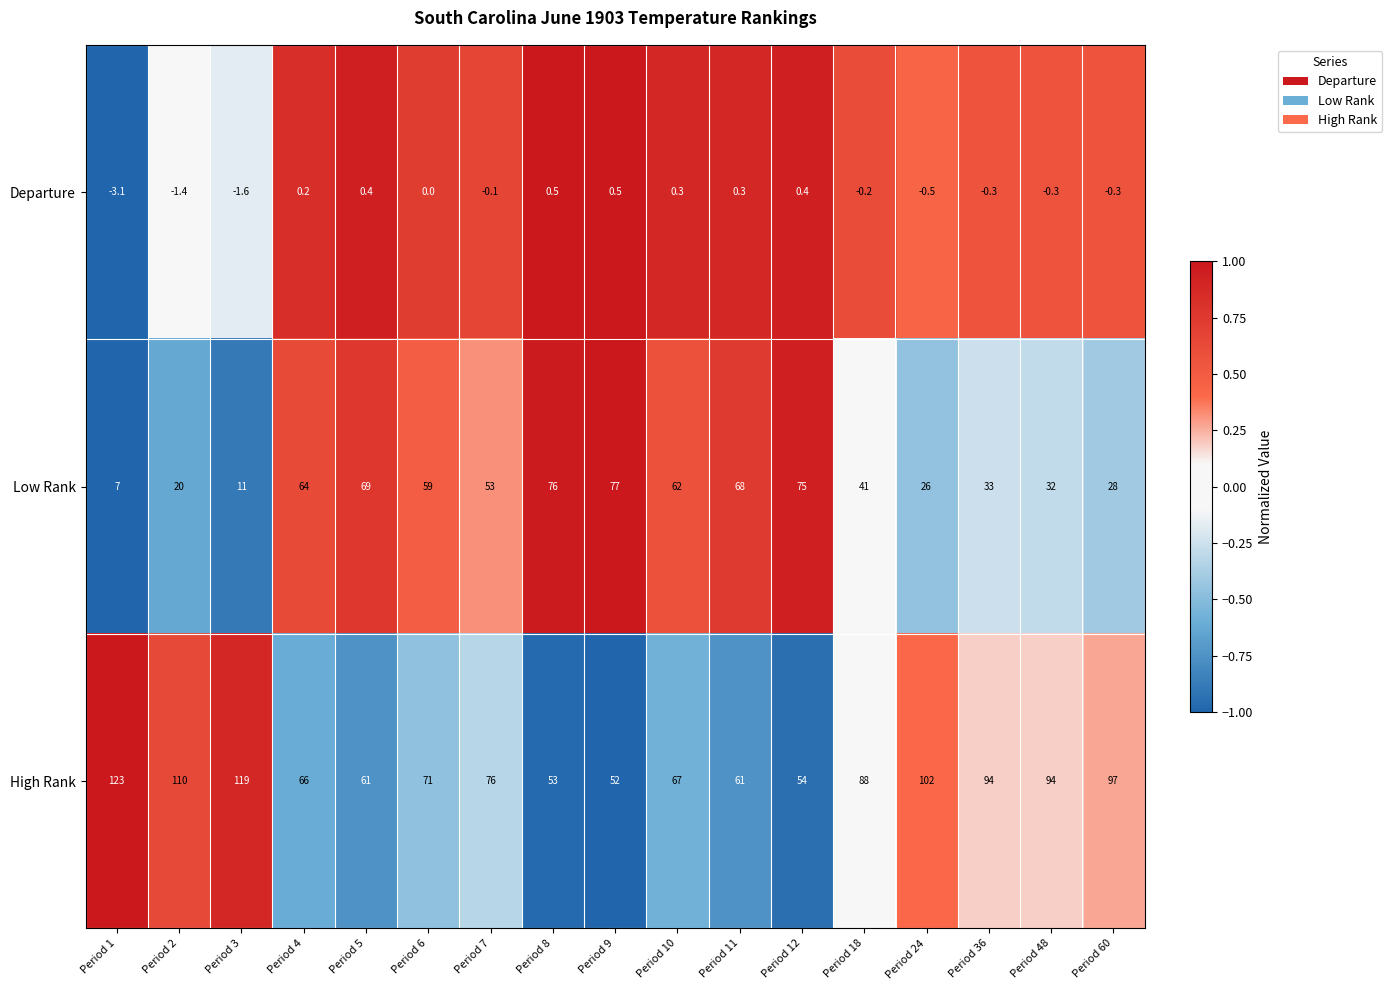

At which label does Low Rank reach its peak?

Period 9